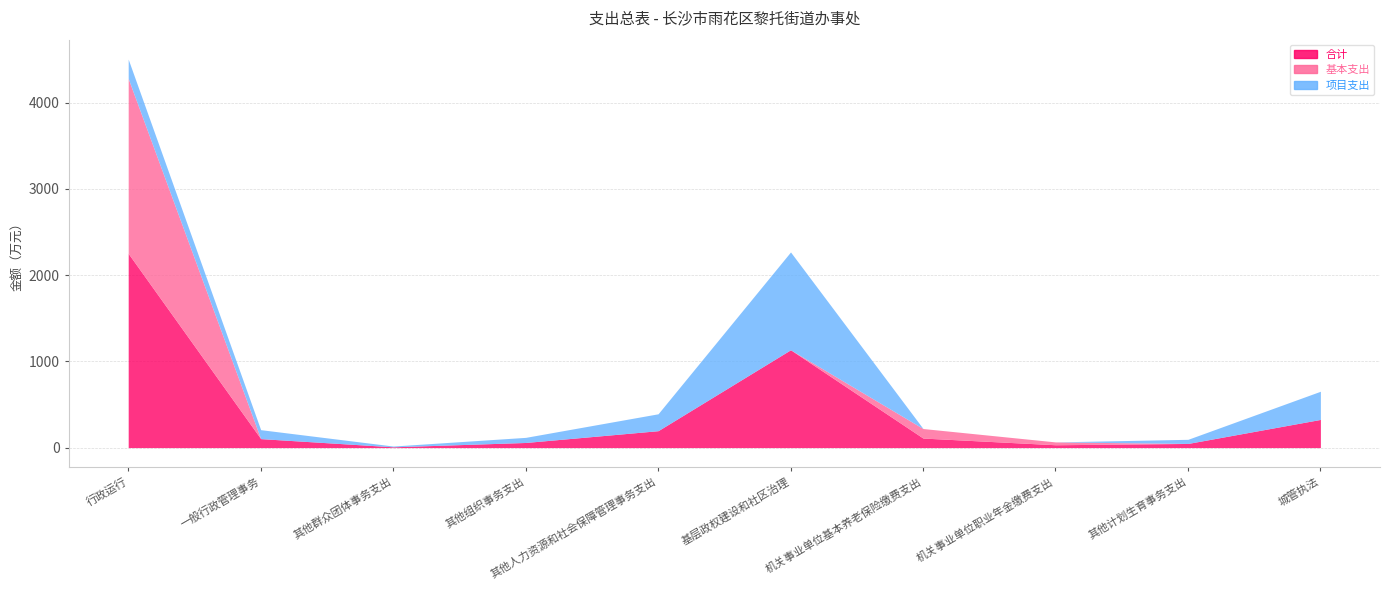

Which series has the largest total across all categories?

合计